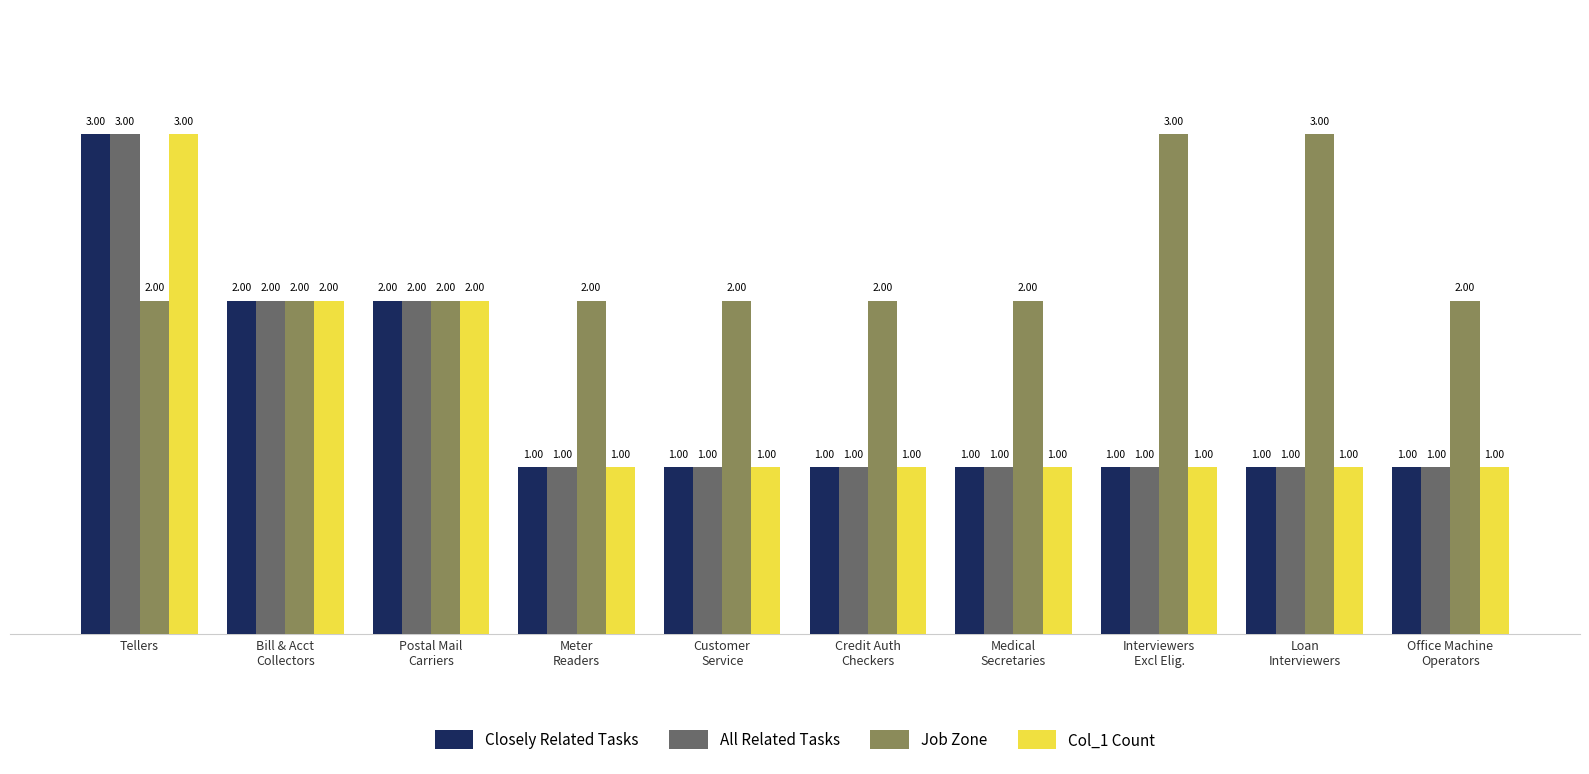

How many values in the All Related Tasks series exceed 1?

3